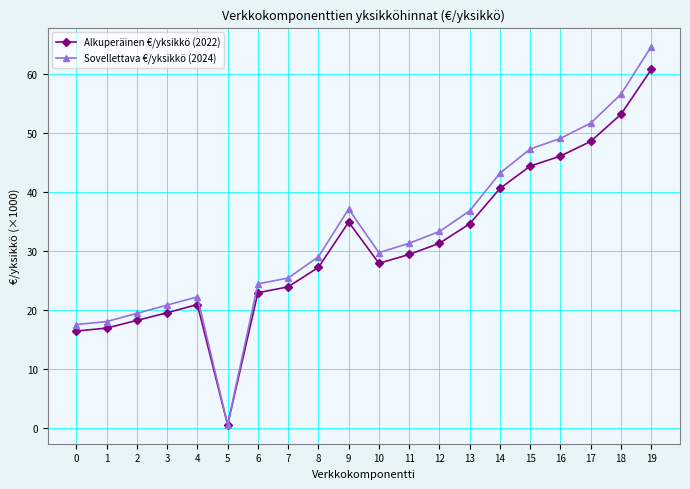

How many categories are shown in the chart?

20